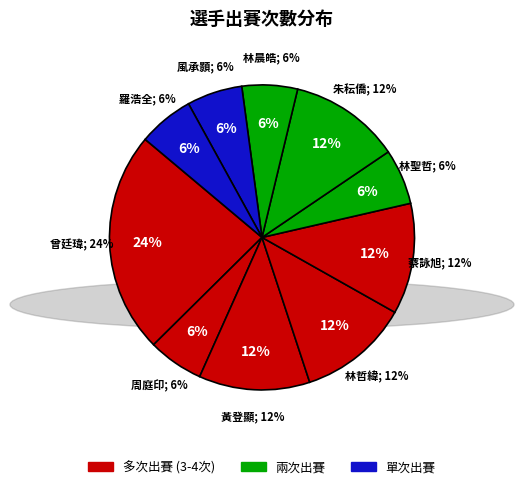

Which slice is the smallest?

周庭印